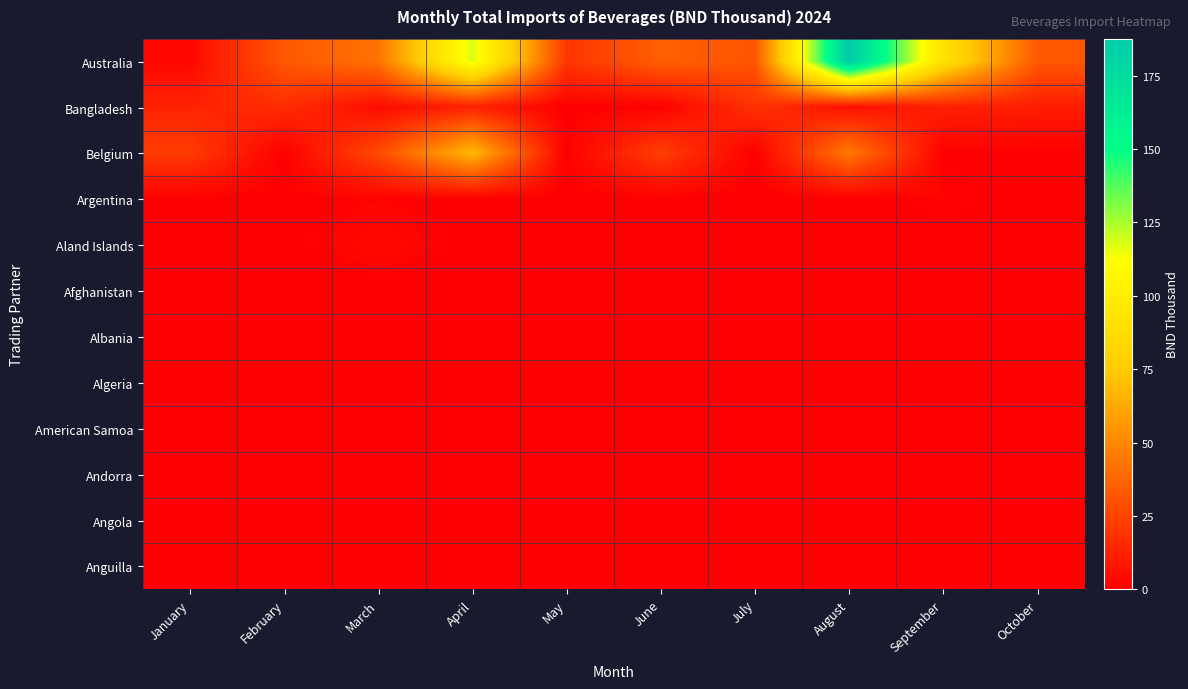

What is the difference between the highest and lowest values at June?

35.2